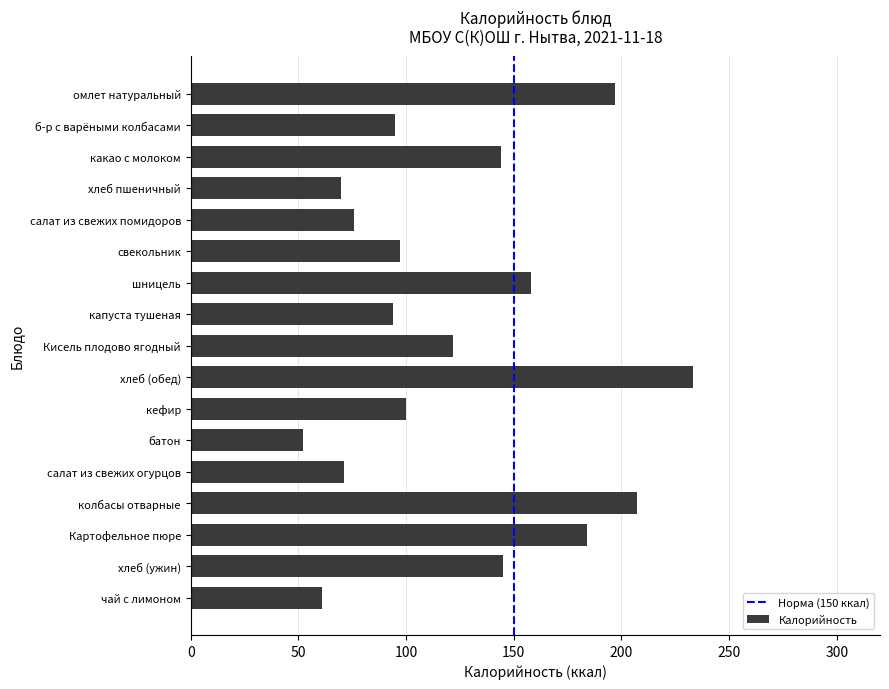

Count the number of categories in the chart.

17